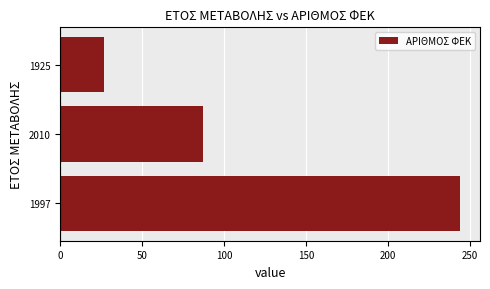

What is the change in value from 1997 to 1925?

-217